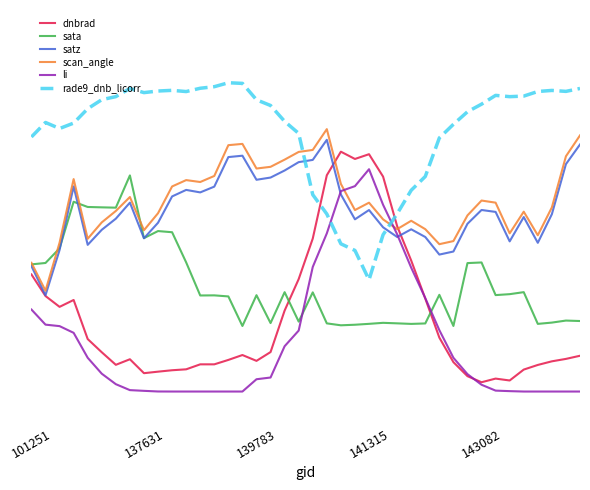

Does the chart display data point markers on the line(s)?

No